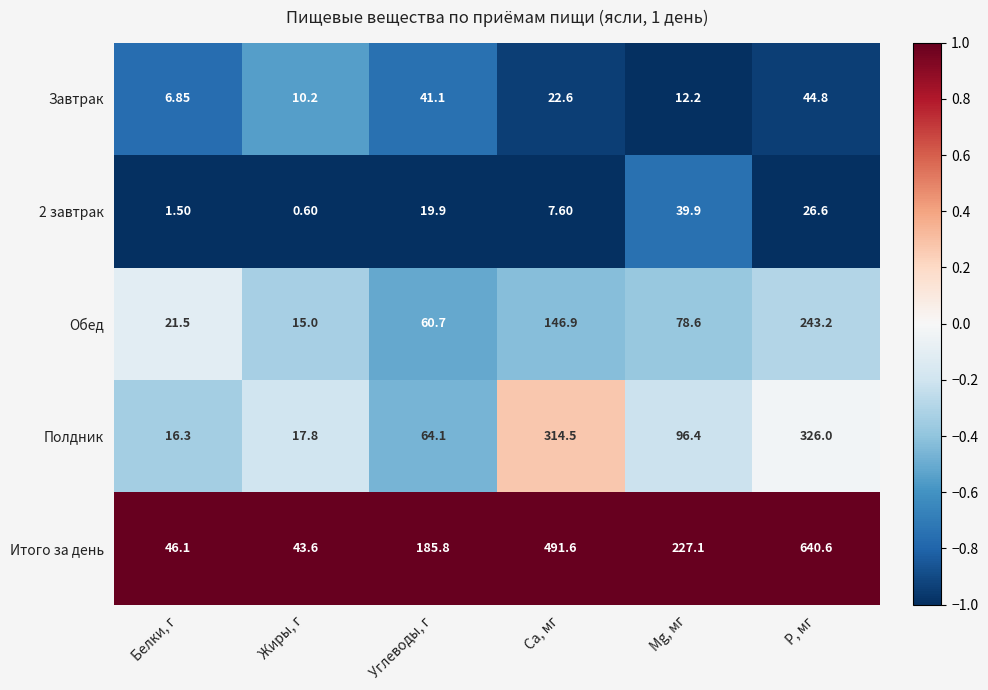

Between Углеводы, г and P, мг, which series saw the biggest shift?

Итого за день